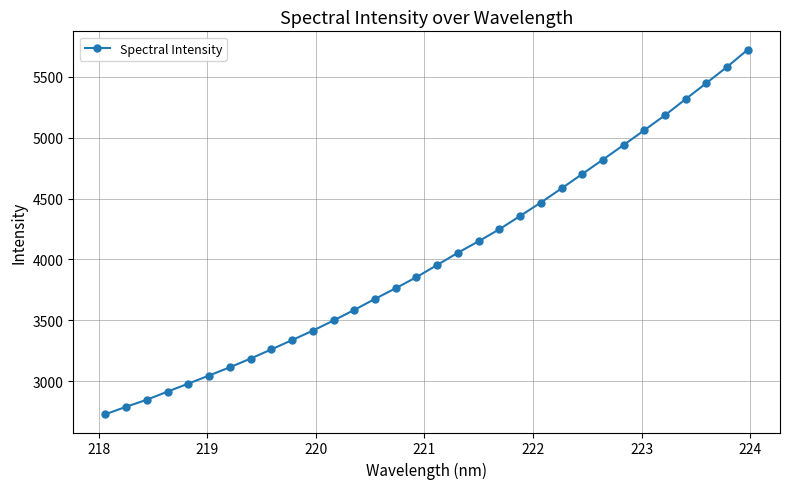

What is the value of the 2nd point from the left?

2790.6